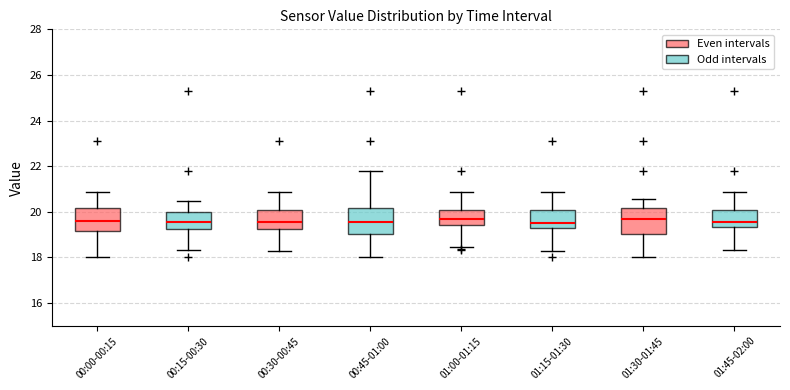

Where does the upper whisker of the box for 01:00-01:15 end on the y-axis? The values are not printed on the chart, so give them approximately, as read against the axis.

20.8